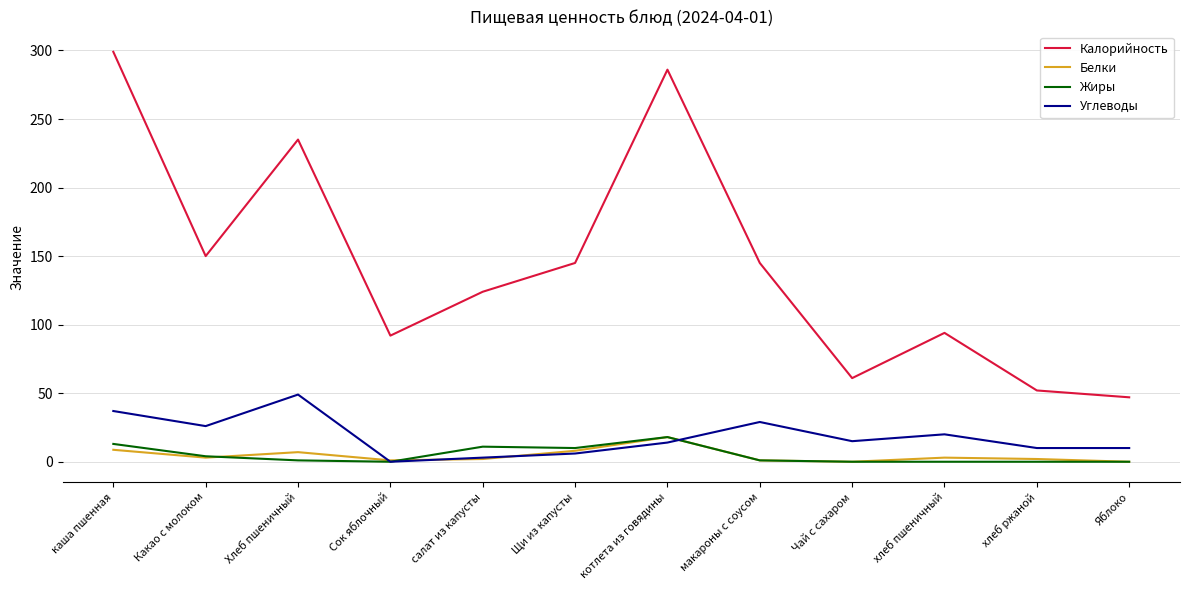

What is the maximum value for Белки?

18.0